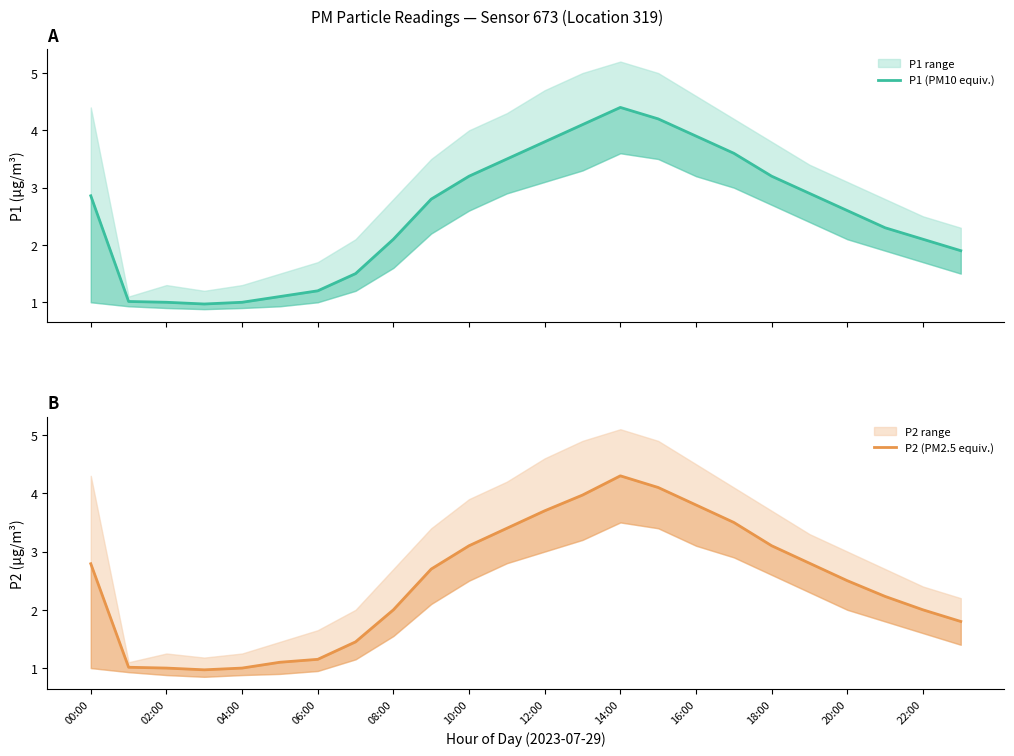

Is this an area chart (filled region under the line)?

No